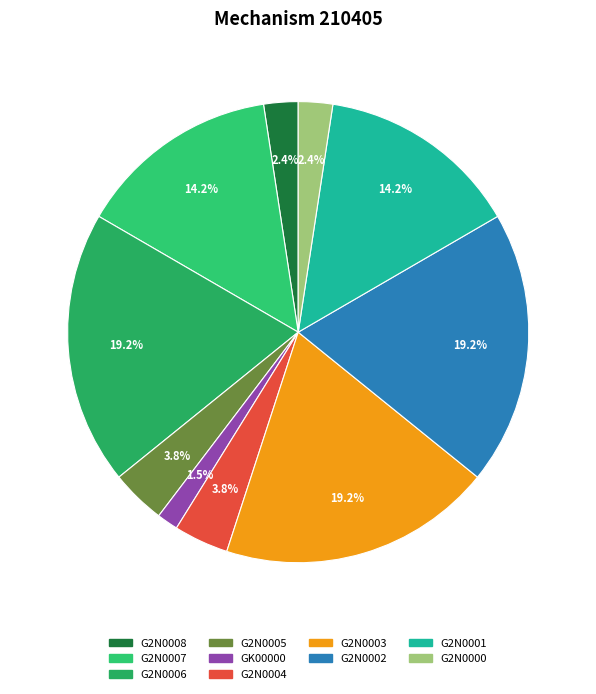

Is it true that GK00000 is 1% of the pie?

True